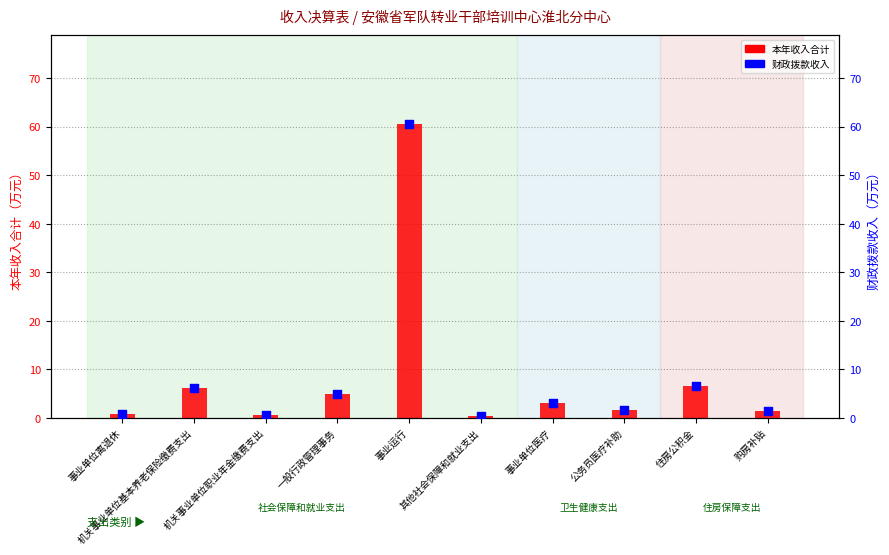

Is the value of 本年收入合计 at 住房公积金 greater than the value of 财政拨款收入 at 机关事业单位基本养老保险缴费支出?

Yes